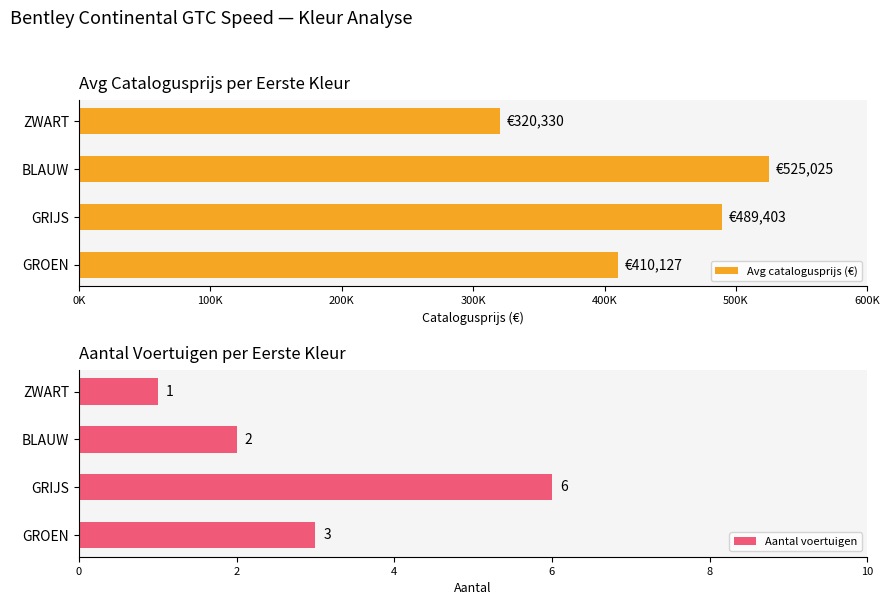

Count the Aantal voertuigen values in the range 2 to 6.

3